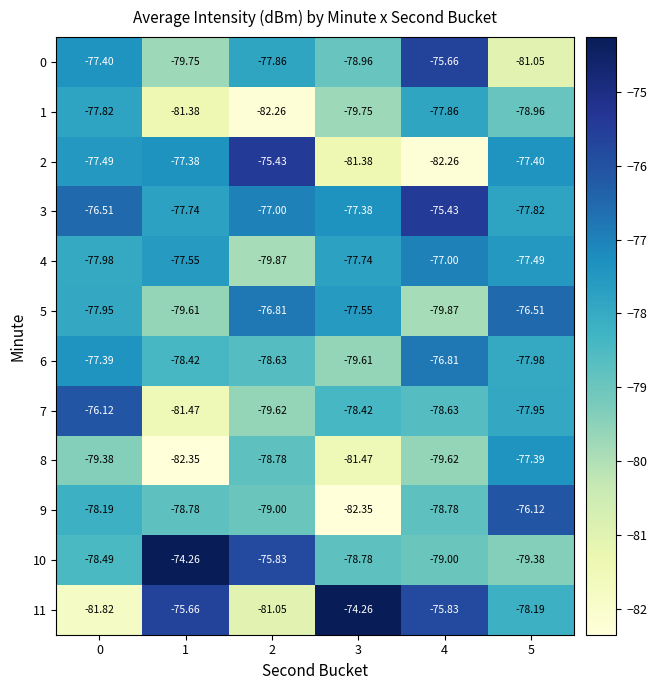

Is the value of 5 at 5 greater than the value of 6 at 2?

Yes